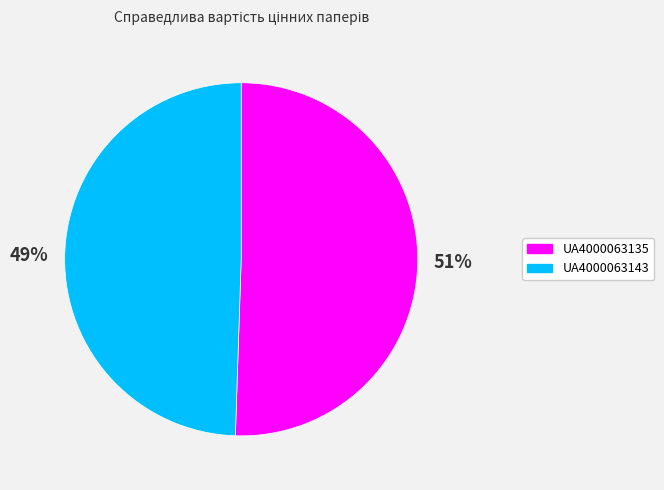

To the nearest percent, what portion does UA4000063135 represent?

51%